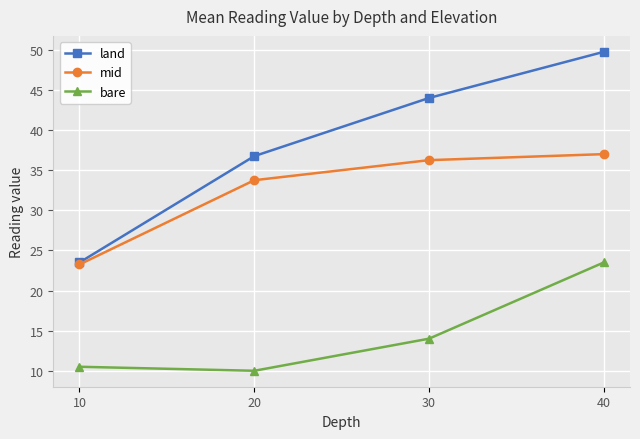

What is the value of the land point at the 4th from the left?

49.8